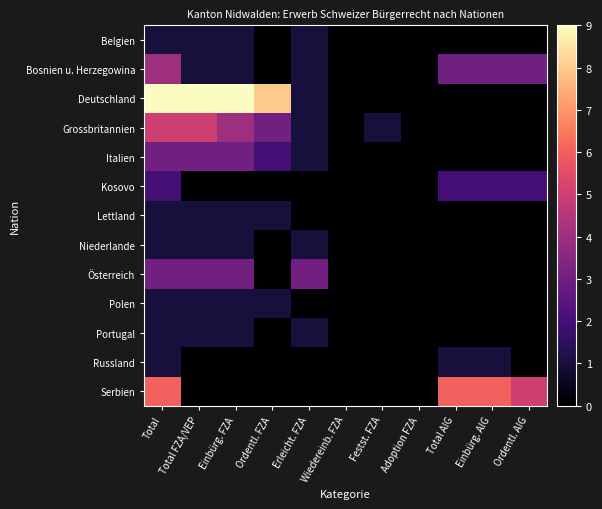

Reading left to right, what are all the values shown in this chart?

Belgien: Total=1	Total FZA/VEP=1	Einbürg. FZA=1	Ordentl. FZA=0	Erleicht. FZA=1	Wiedereinb. FZA=0	Festst. FZA=0	Adoption FZA=0	Total AIG=0	Einbürg. AIG=0	Ordentl. AIG=0
Bosnien u. Herzegowina: Total=4	Total FZA/VEP=1	Einbürg. FZA=1	Ordentl. FZA=0	Erleicht. FZA=1	Wiedereinb. FZA=0	Festst. FZA=0	Adoption FZA=0	Total AIG=3	Einbürg. AIG=3	Ordentl. AIG=3
Deutschland: Total=9	Total FZA/VEP=9	Einbürg. FZA=9	Ordentl. FZA=8	Erleicht. FZA=1	Wiedereinb. FZA=0	Festst. FZA=0	Adoption FZA=0	Total AIG=0	Einbürg. AIG=0	Ordentl. AIG=0
Grossbritannien: Total=5	Total FZA/VEP=5	Einbürg. FZA=4	Ordentl. FZA=3	Erleicht. FZA=1	Wiedereinb. FZA=0	Festst. FZA=1	Adoption FZA=0	Total AIG=0	Einbürg. AIG=0	Ordentl. AIG=0
Italien: Total=3	Total FZA/VEP=3	Einbürg. FZA=3	Ordentl. FZA=2	Erleicht. FZA=1	Wiedereinb. FZA=0	Festst. FZA=0	Adoption FZA=0	Total AIG=0	Einbürg. AIG=0	Ordentl. AIG=0
Kosovo: Total=2	Total FZA/VEP=0	Einbürg. FZA=0	Ordentl. FZA=0	Erleicht. FZA=0	Wiedereinb. FZA=0	Festst. FZA=0	Adoption FZA=0	Total AIG=2	Einbürg. AIG=2	Ordentl. AIG=2
Lettland: Total=1	Total FZA/VEP=1	Einbürg. FZA=1	Ordentl. FZA=1	Erleicht. FZA=0	Wiedereinb. FZA=0	Festst. FZA=0	Adoption FZA=0	Total AIG=0	Einbürg. AIG=0	Ordentl. AIG=0
Niederlande: Total=1	Total FZA/VEP=1	Einbürg. FZA=1	Ordentl. FZA=0	Erleicht. FZA=1	Wiedereinb. FZA=0	Festst. FZA=0	Adoption FZA=0	Total AIG=0	Einbürg. AIG=0	Ordentl. AIG=0
Österreich: Total=3	Total FZA/VEP=3	Einbürg. FZA=3	Ordentl. FZA=0	Erleicht. FZA=3	Wiedereinb. FZA=0	Festst. FZA=0	Adoption FZA=0	Total AIG=0	Einbürg. AIG=0	Ordentl. AIG=0
Polen: Total=1	Total FZA/VEP=1	Einbürg. FZA=1	Ordentl. FZA=1	Erleicht. FZA=0	Wiedereinb. FZA=0	Festst. FZA=0	Adoption FZA=0	Total AIG=0	Einbürg. AIG=0	Ordentl. AIG=0
Portugal: Total=1	Total FZA/VEP=1	Einbürg. FZA=1	Ordentl. FZA=0	Erleicht. FZA=1	Wiedereinb. FZA=0	Festst. FZA=0	Adoption FZA=0	Total AIG=0	Einbürg. AIG=0	Ordentl. AIG=0
Russland: Total=1	Total FZA/VEP=0	Einbürg. FZA=0	Ordentl. FZA=0	Erleicht. FZA=0	Wiedereinb. FZA=0	Festst. FZA=0	Adoption FZA=0	Total AIG=1	Einbürg. AIG=1	Ordentl. AIG=0
Serbien: Total=6	Total FZA/VEP=0	Einbürg. FZA=0	Ordentl. FZA=0	Erleicht. FZA=0	Wiedereinb. FZA=0	Festst. FZA=0	Adoption FZA=0	Total AIG=6	Einbürg. AIG=6	Ordentl. AIG=5